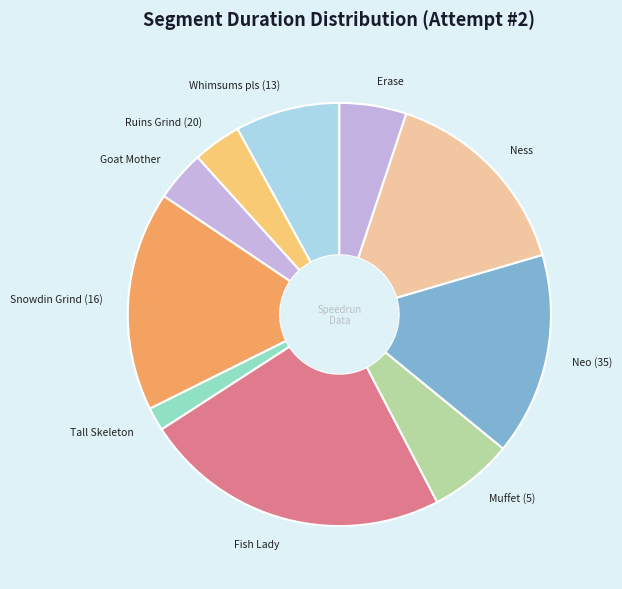

What is the ratio of the value at Tall Skeleton to the value at Erase?

0.4